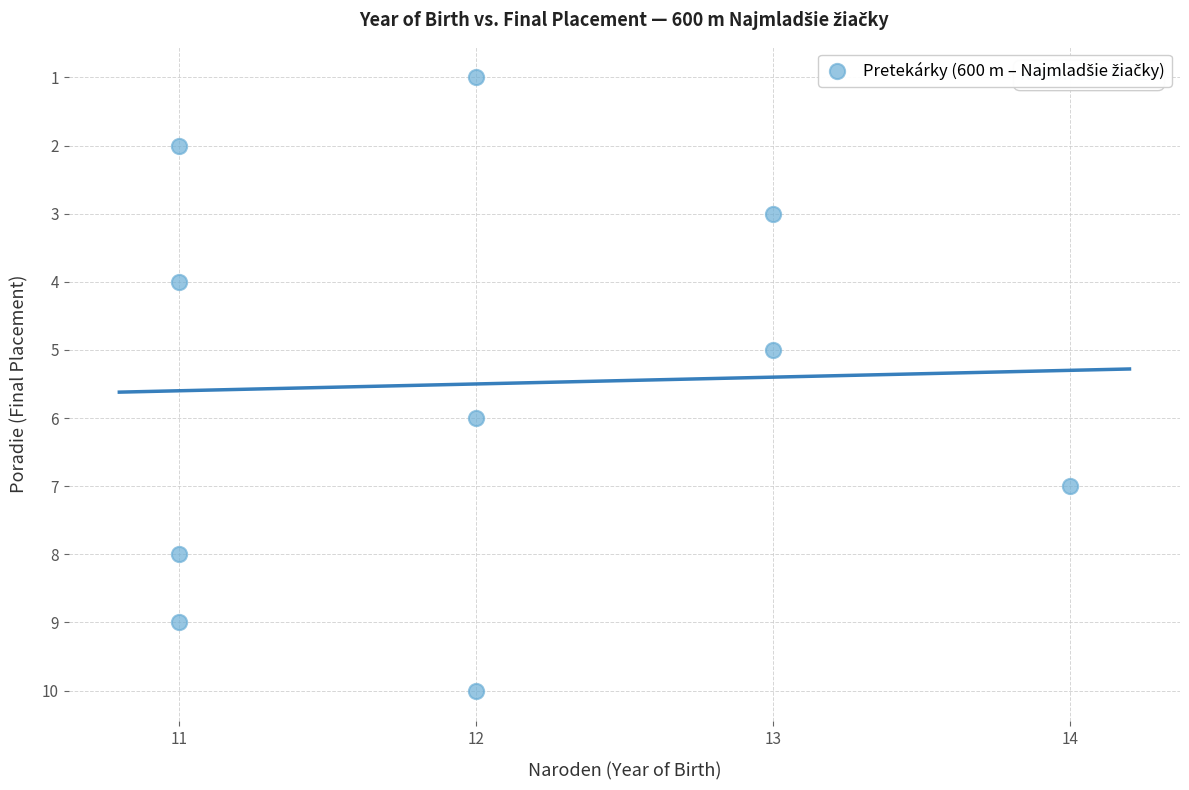

What is the average X value?

12